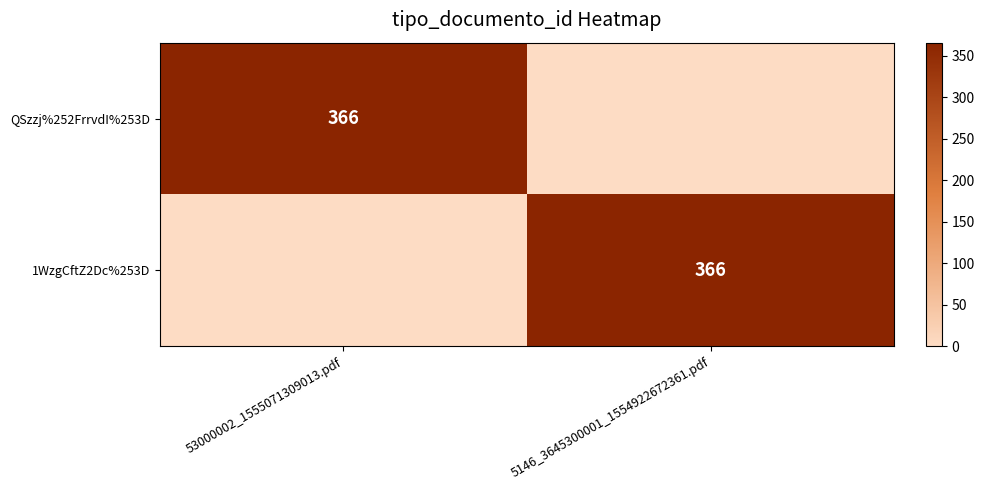

Is it true that 1WzgCftZ2Dc%253D equals 366 at 5146_3645300001_1554922672361.pdf?

True